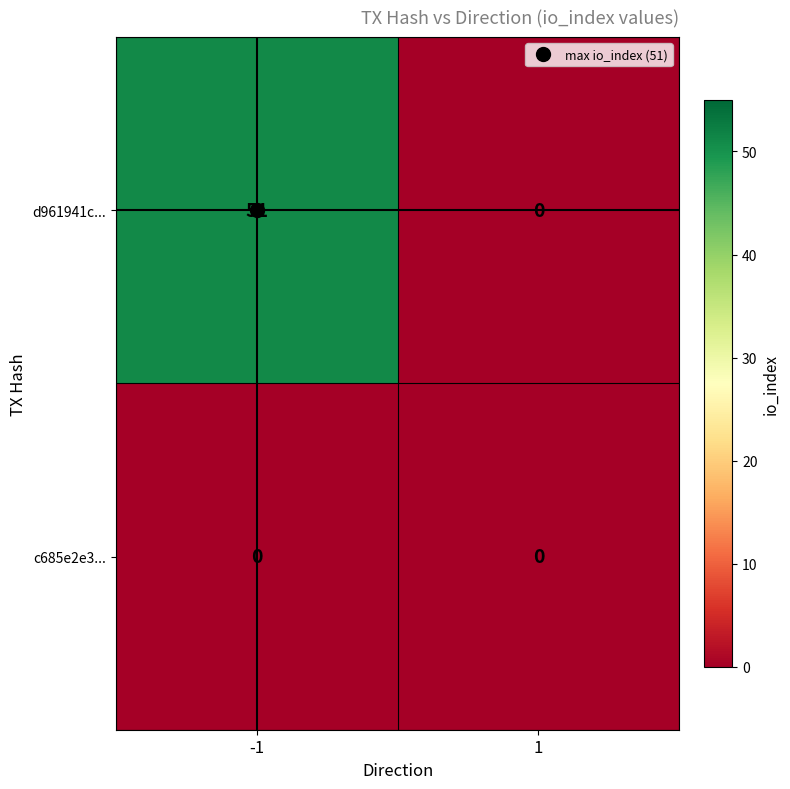

Between -1 and 1, which series saw the biggest shift?

d961941c...